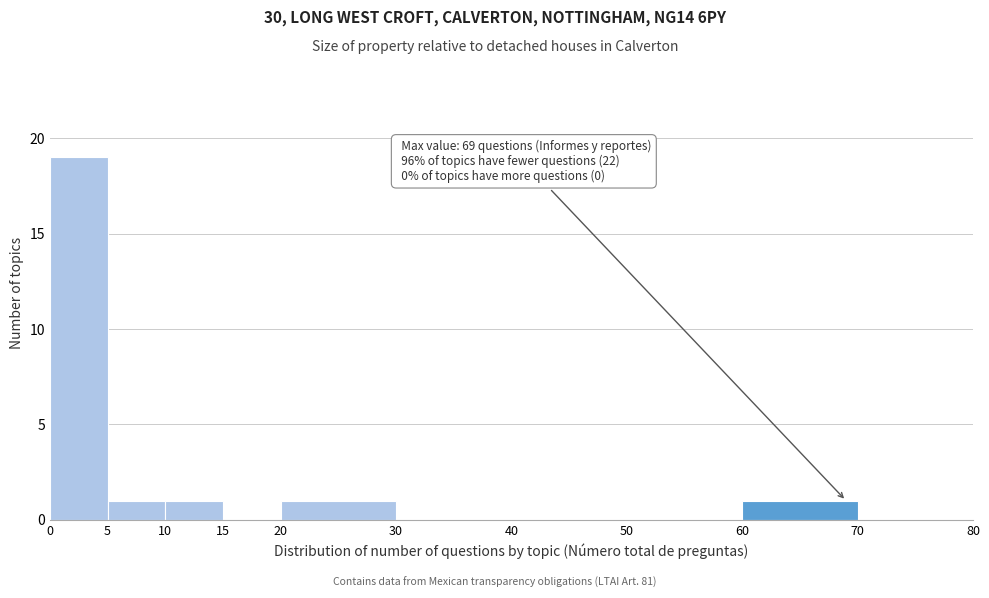

Which range on the x-axis has the tallest bar?

0 to 5